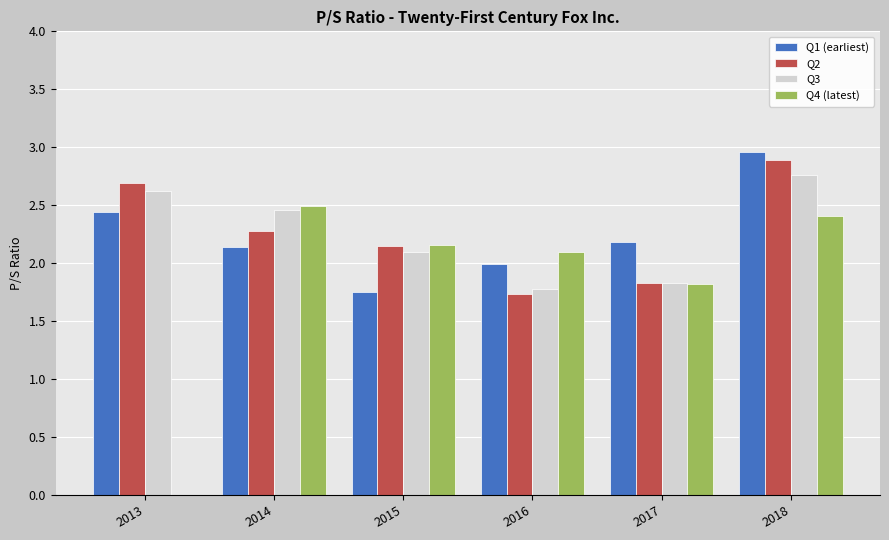

At which category is the sum across all series the highest?

2018